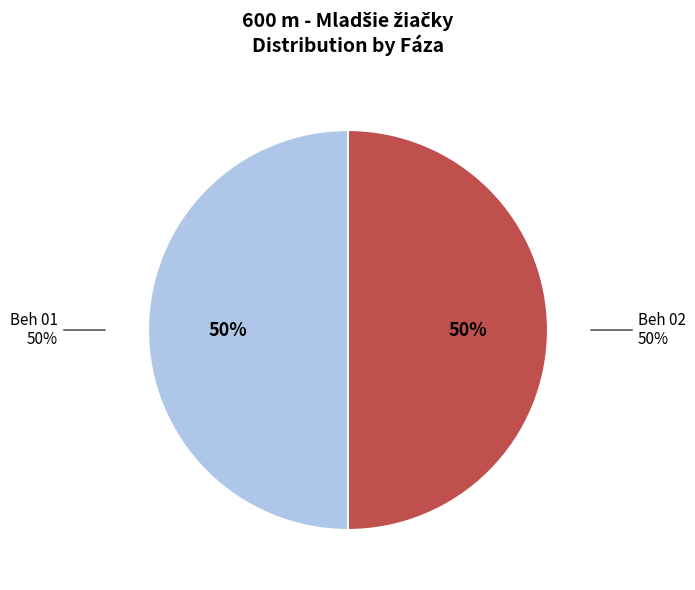

What is the majority slice?

Beh 01